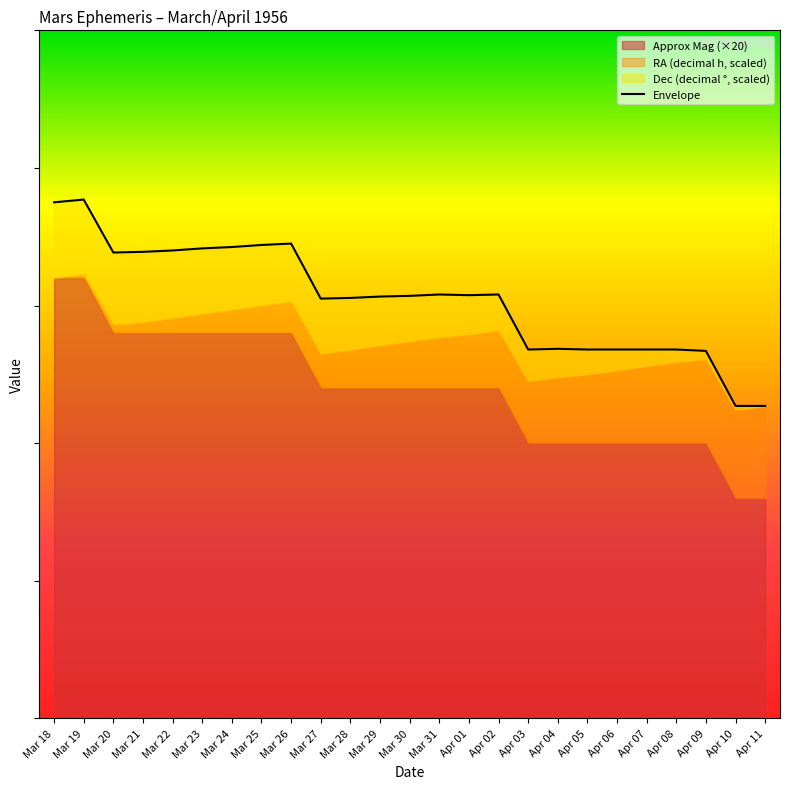

Does the chart display data point markers on the line(s)?

No